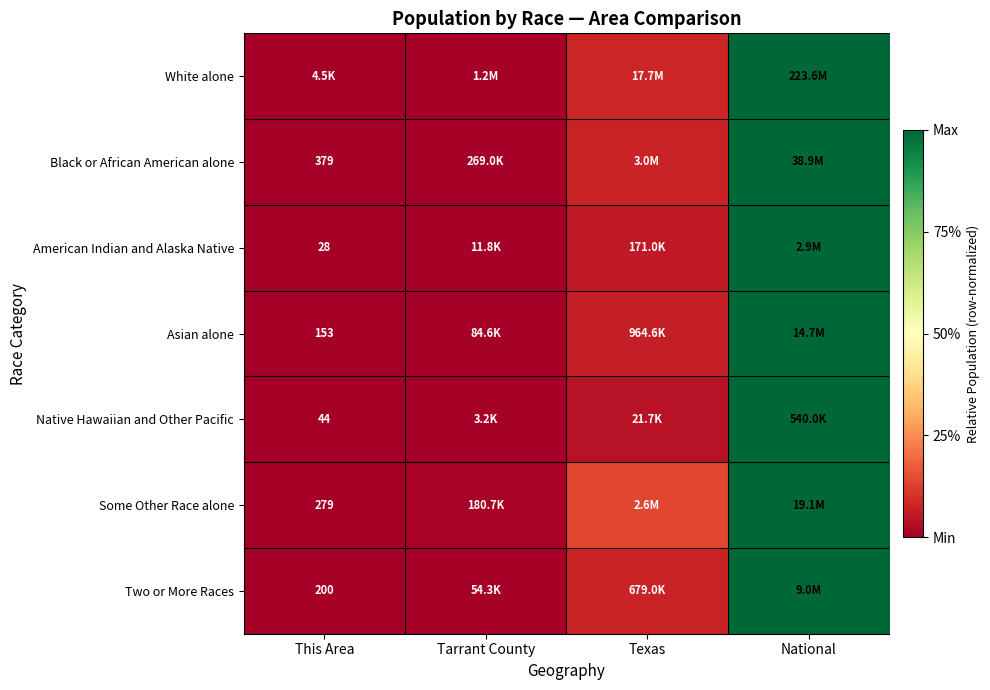

Which category has the lowest value across all series?

This Area